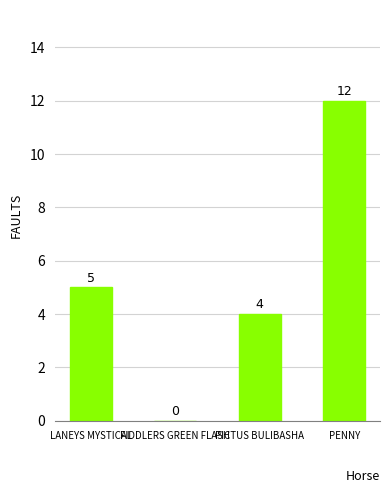

Which label corresponds to the largest value in the chart?

PENNY